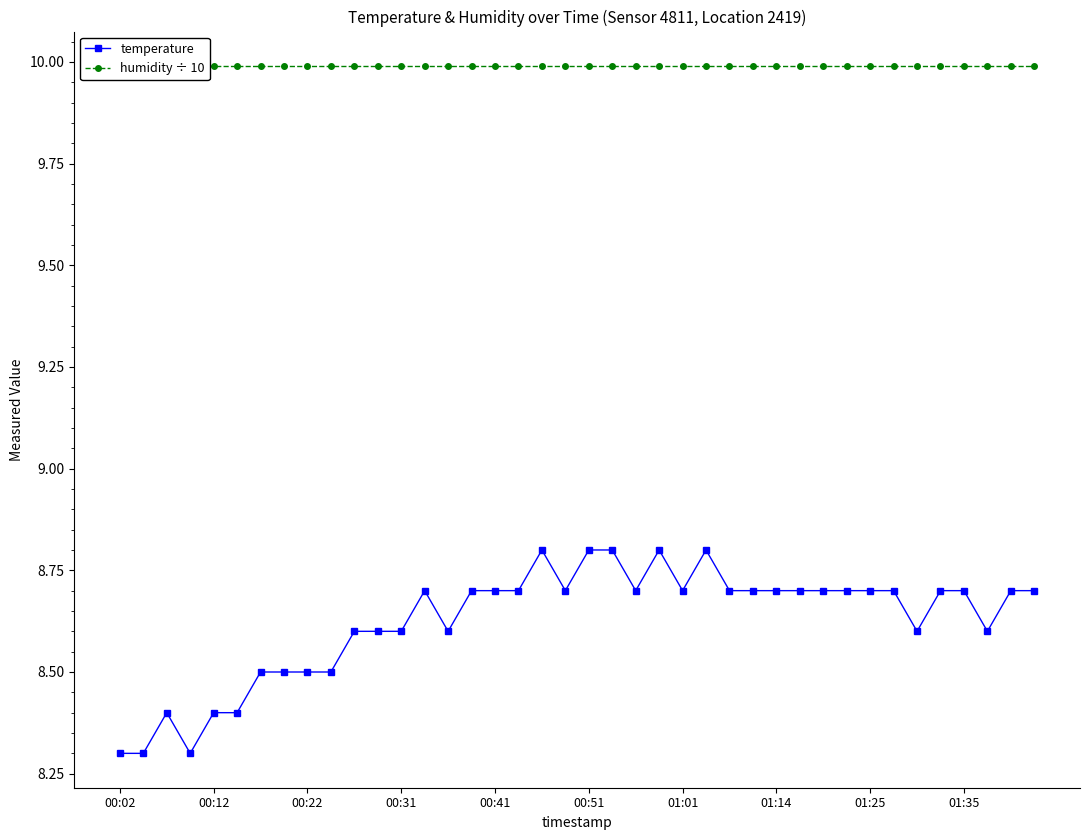

At how many categories does at least one series exceed 9?

40